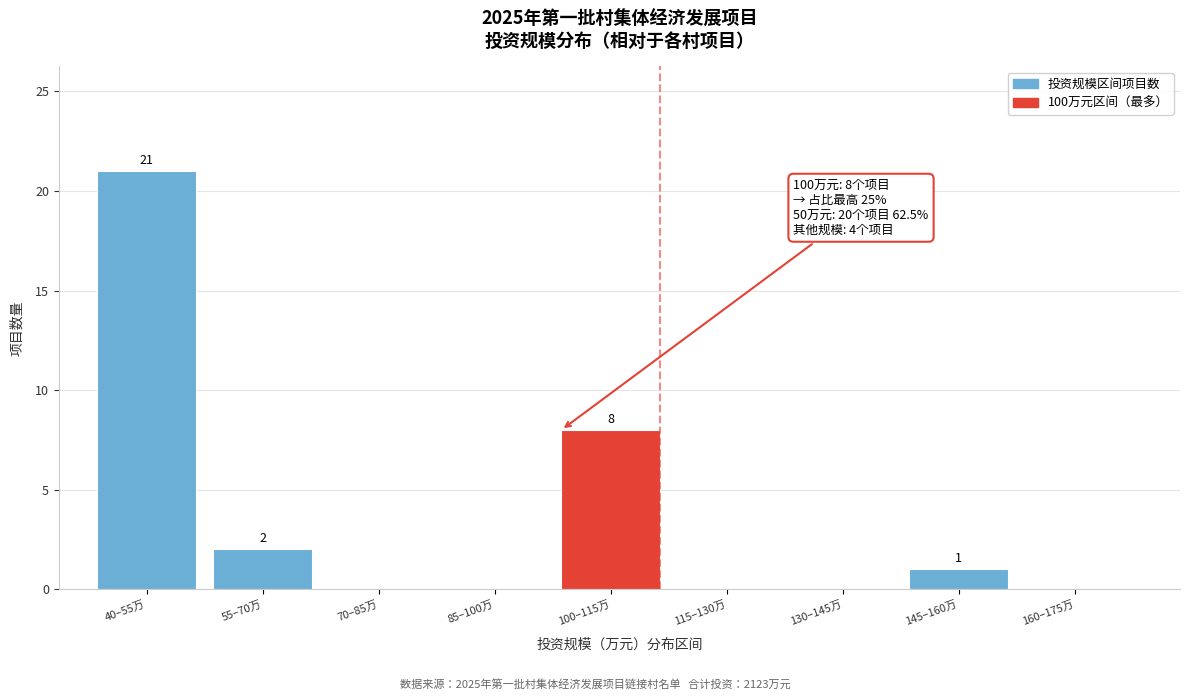

Reading left to right, list all the values displayed in this chart.

40–55万=21	55–70万=2	70–85万=0	85–100万=0	100–115万=8	115–130万=0	130–145万=0	145–160万=1	160–175万=0